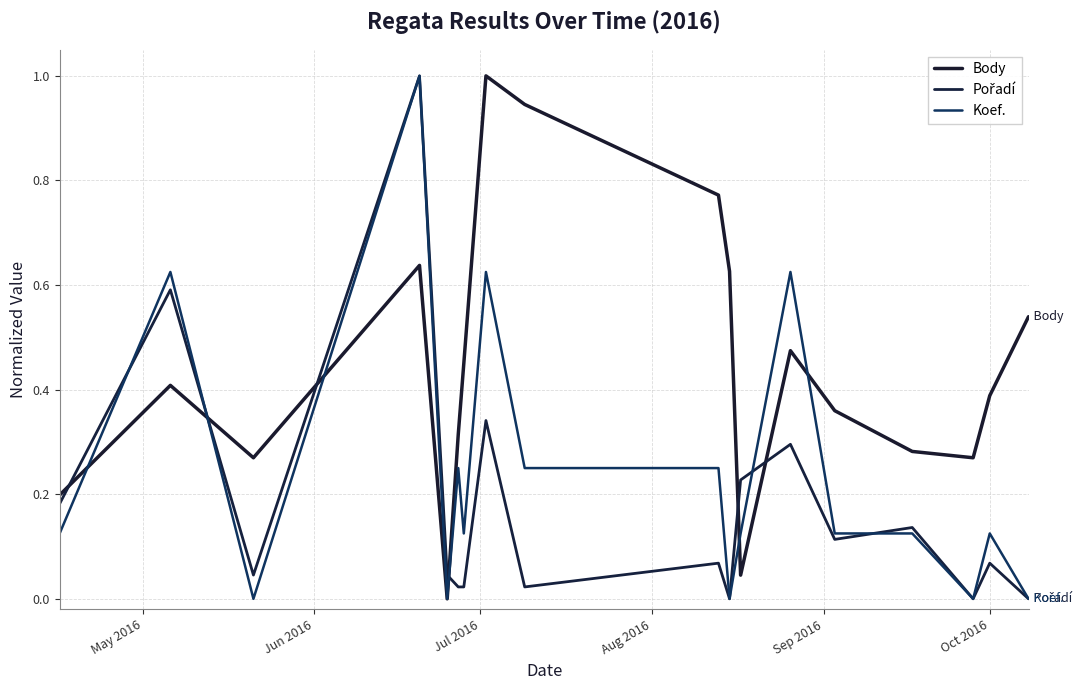

How many lines are shown in the chart?

3